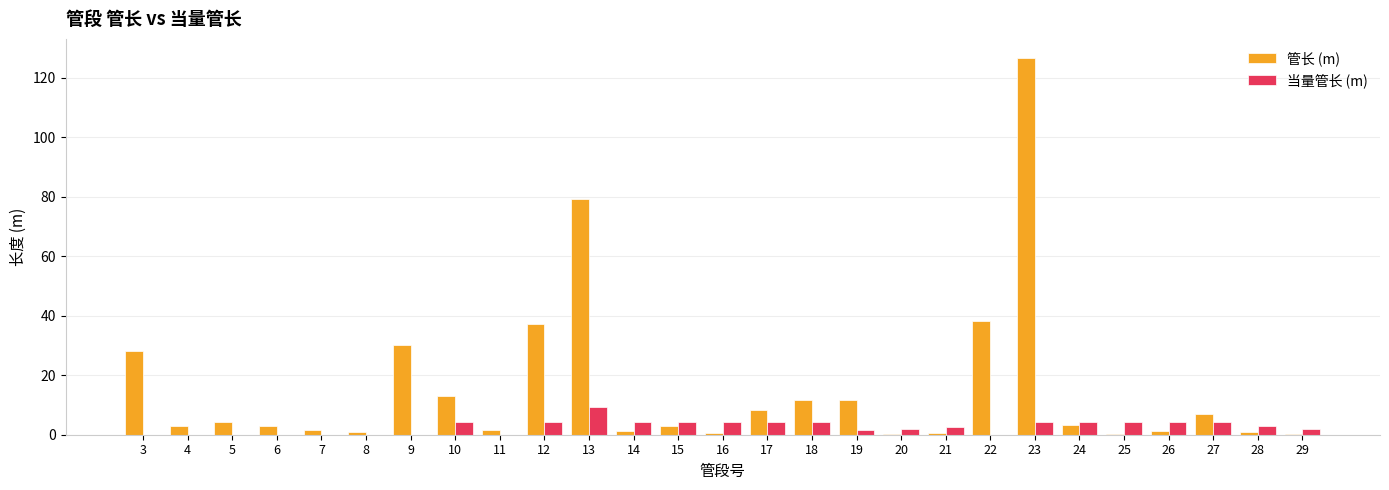

What is the greatest value displayed?

126.8